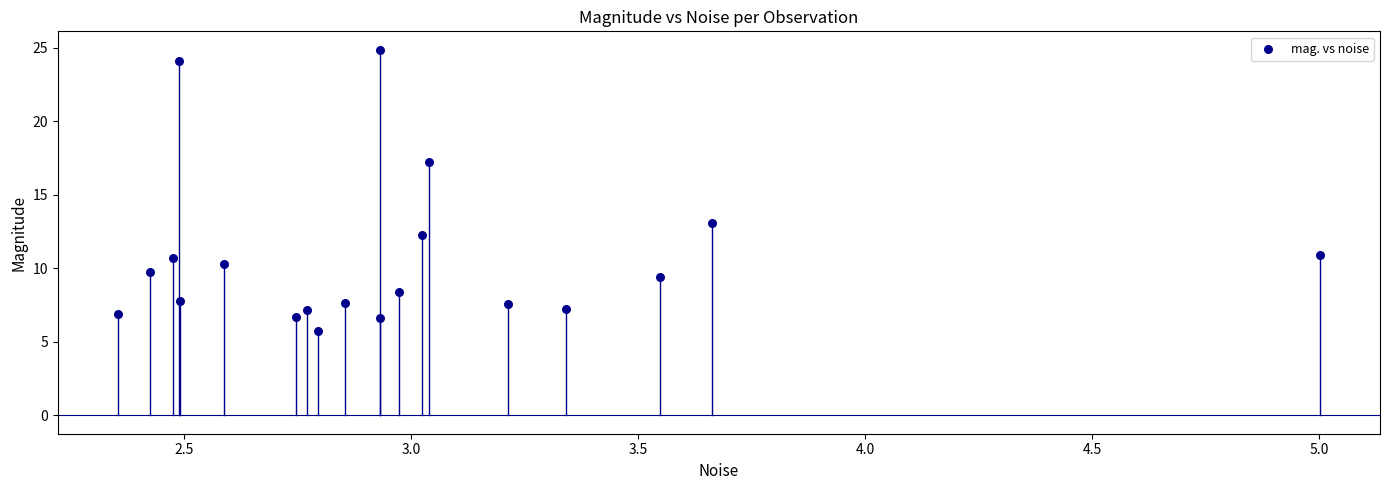

What Y value in the scatter plot is closest to 15?

13.1